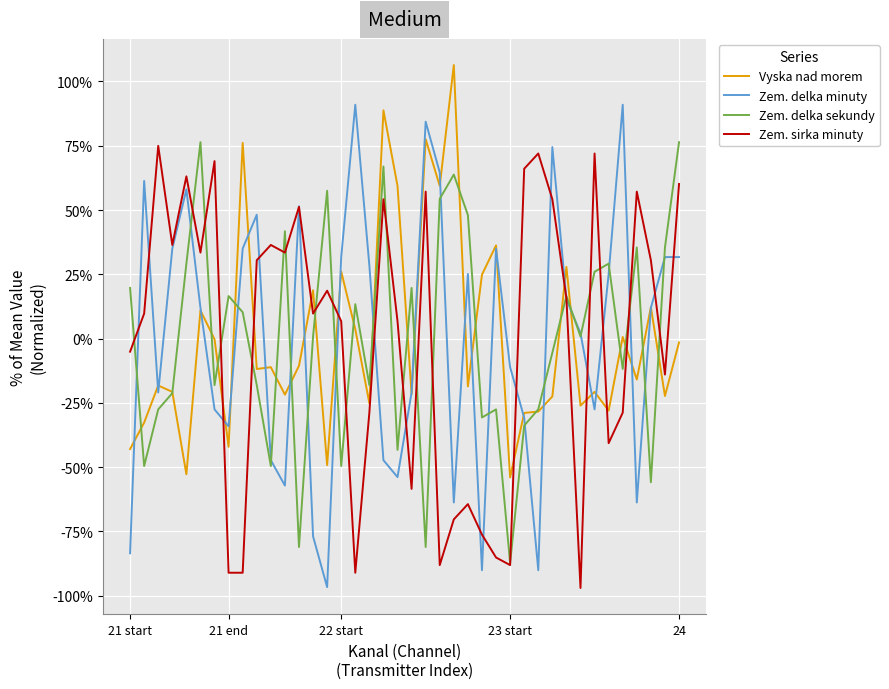

Which series has the widest spread of values?

Zem. delka minuty